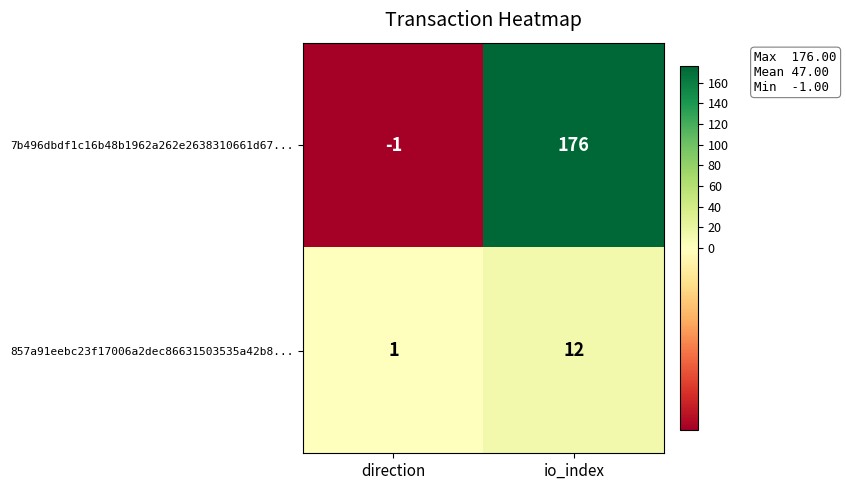

Reading left to right, what are all the values shown in this chart?

7b496dbdf1c16b48b1962a262e2638310661d67...: direction=-1	io_index=176
857a91eebc23f17006a2dec86631503535a42b8...: direction=1	io_index=12